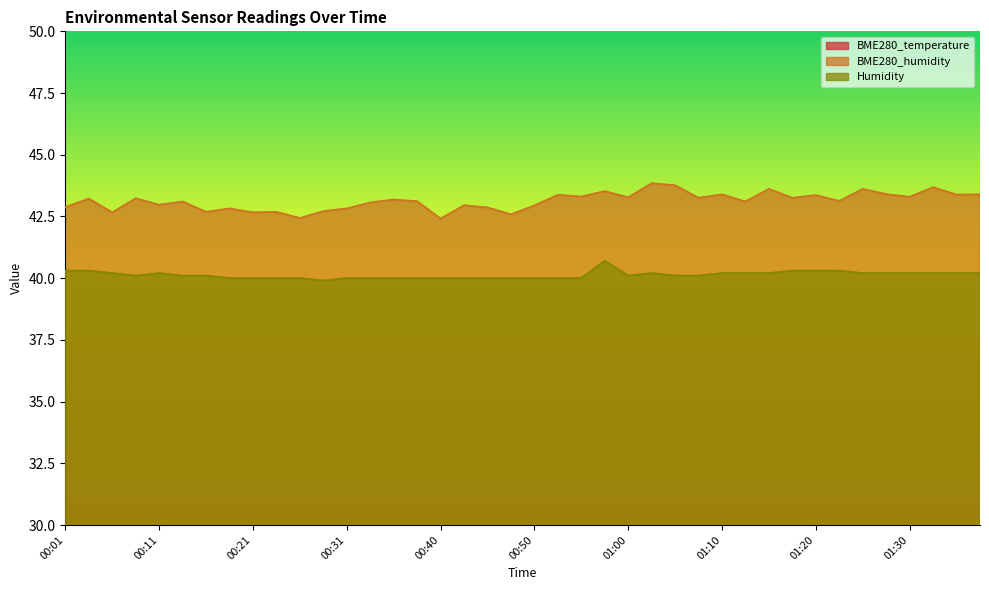

True or false: BME280_humidity and Humidity intersect in this chart.

False